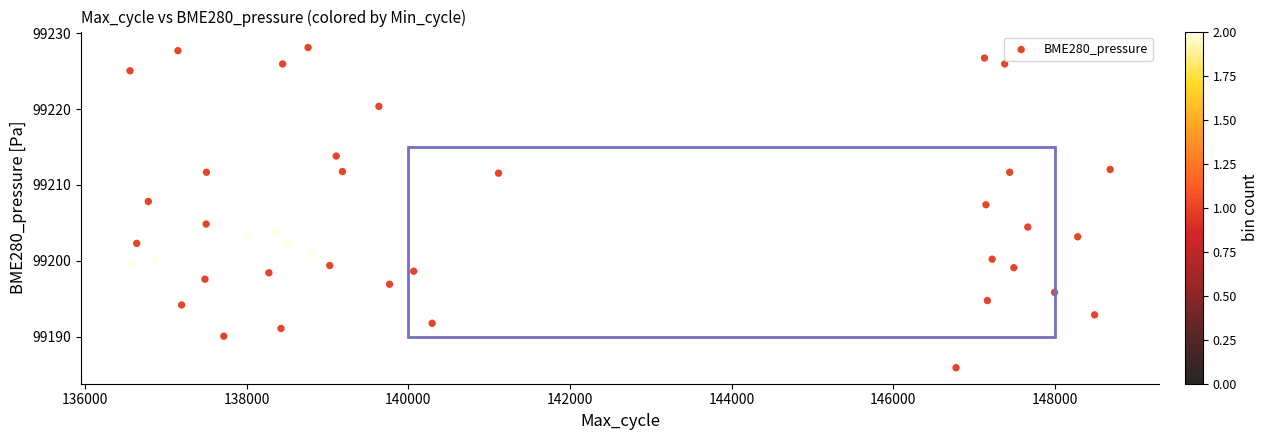

What is the range of Y values (max minus min)?

42.2